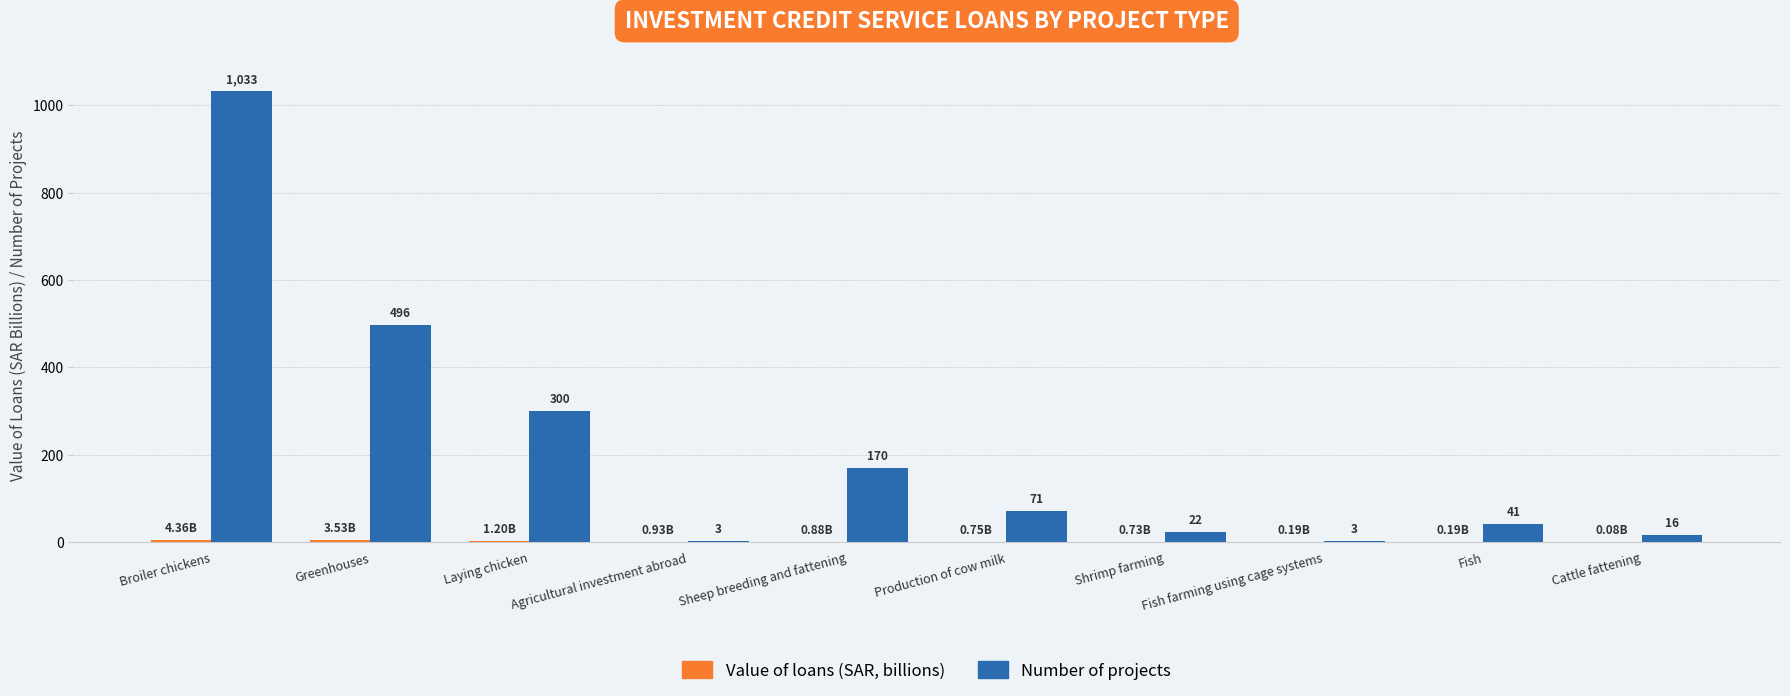

How many groups of bars are there?

10